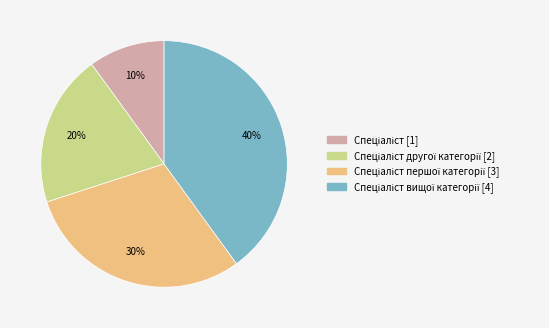

To the nearest percent, what is the average slice percentage?

25%